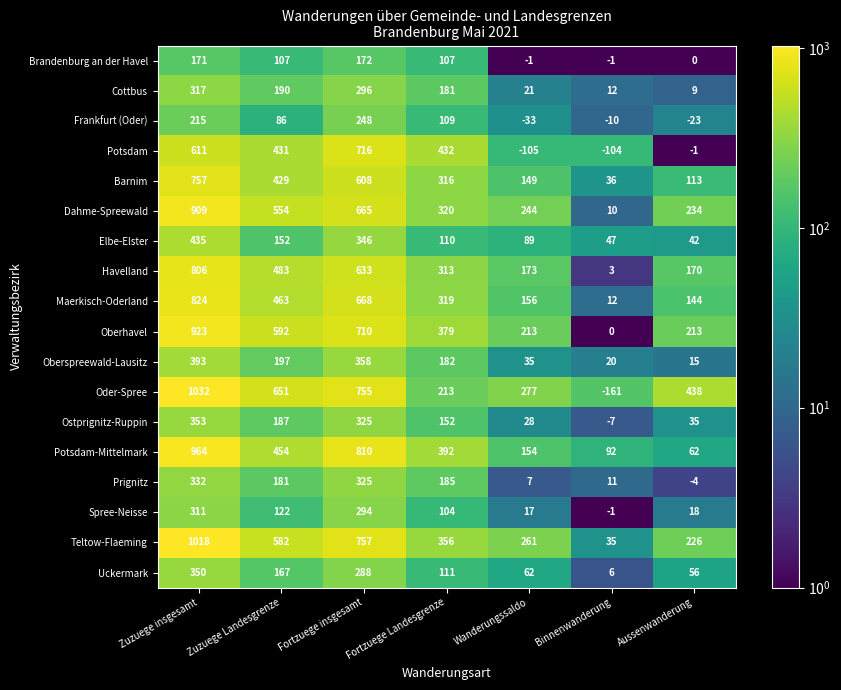

Which series has the largest range (max minus min)?

Oder-Spree